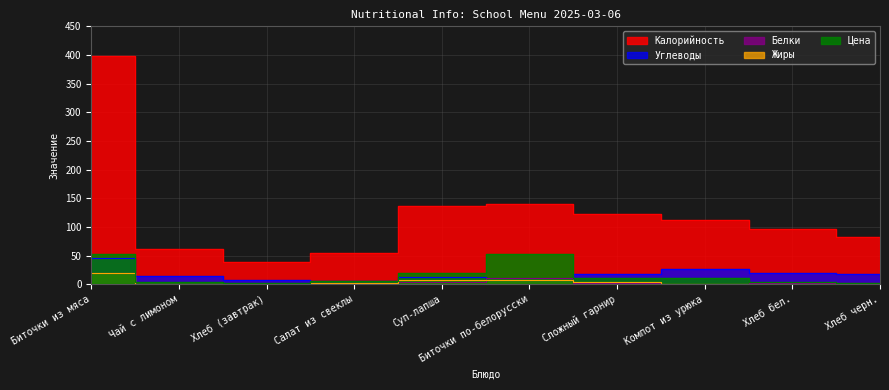

The Жиры series shows 0.0 at Компот из урюка. True or false?

True